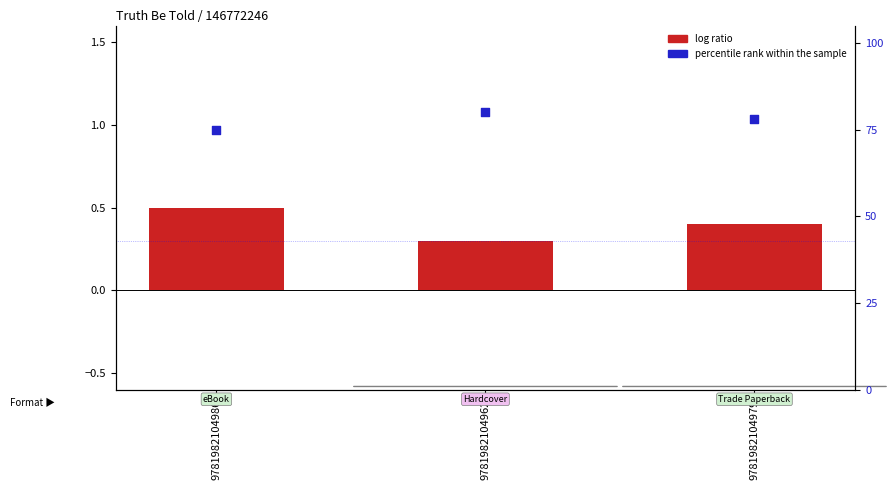

At how many categories does at least one series exceed 15?

3